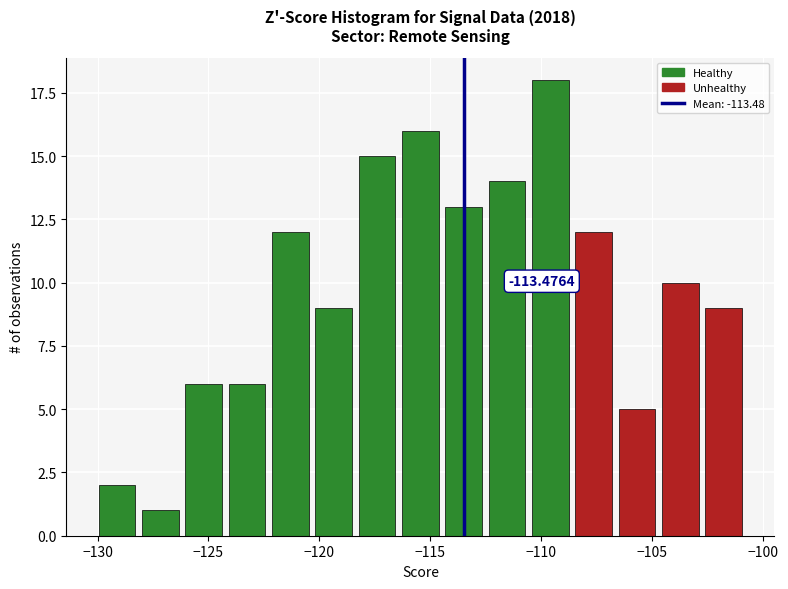

Read against the x-axis, roughly where is the centre of the tallest bar?

-109.5